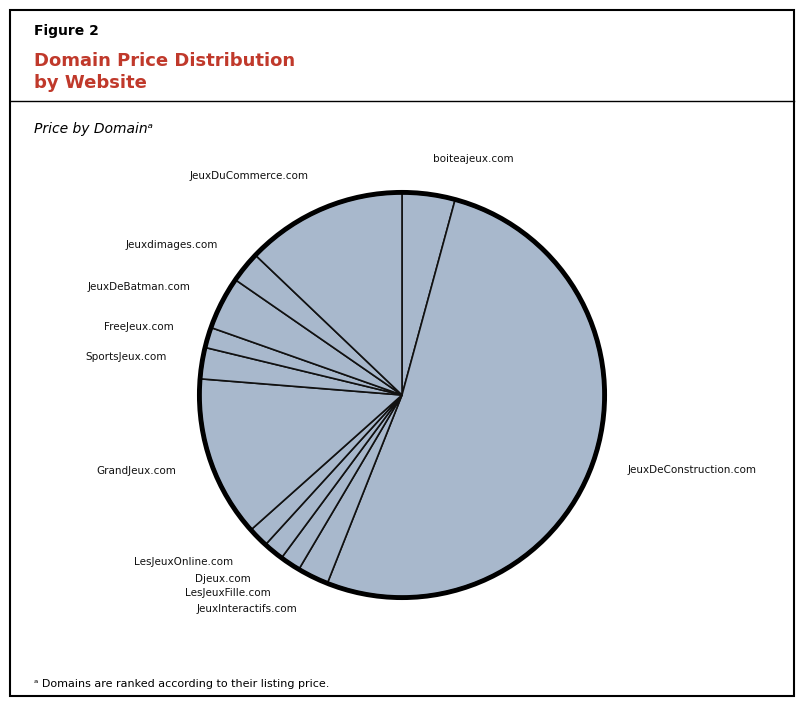

What is the ratio of the value at boiteajeux.com to the value at JeuxDeBatman.com?

1.0